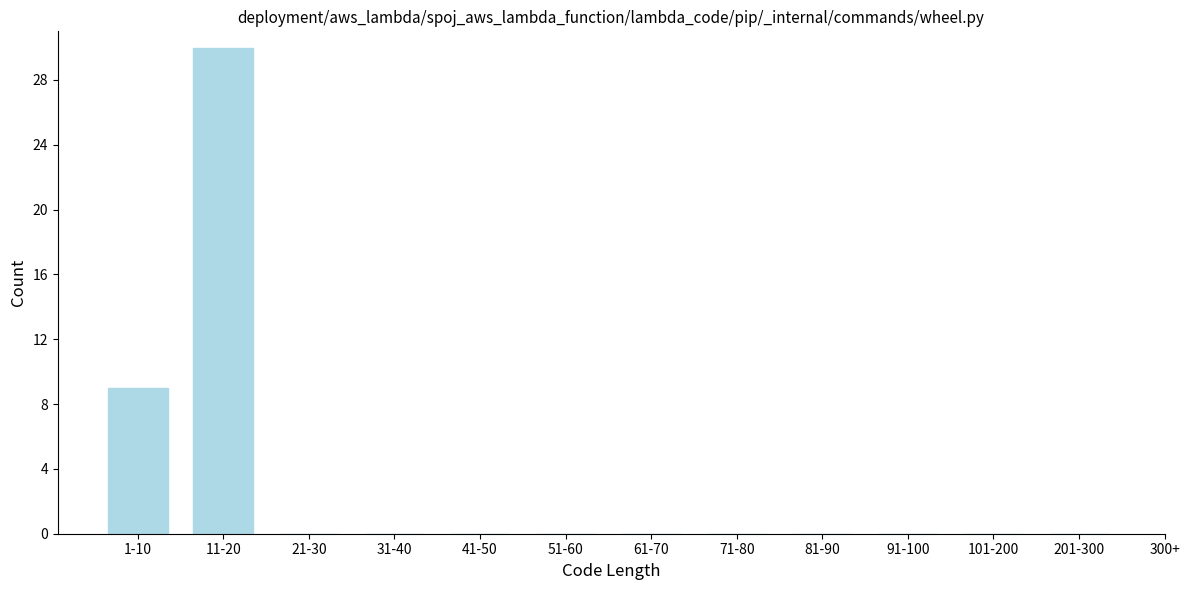

Reading right to left, list all the values displayed in this chart.

201-300=0	101-200=0	91-100=0	81-90=0	71-80=0	61-70=0	51-60=0	41-50=0	31-40=0	21-30=0	11-20=30	1-10=9